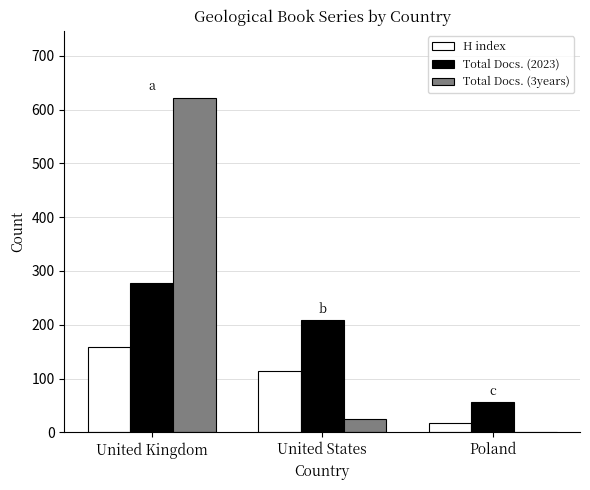

How many positive values does the Total Docs. (3years) series have?

2